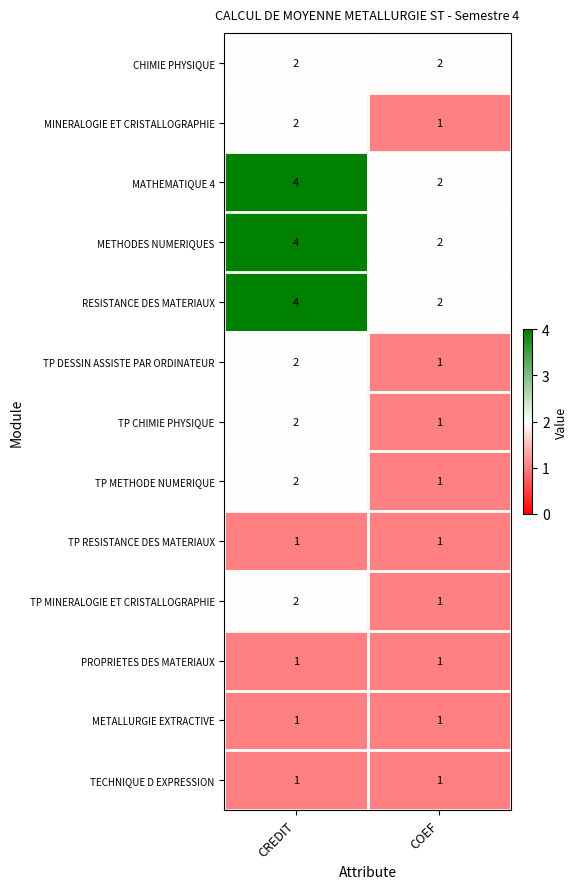

True or false: MINERALOGIE ET CRISTALLOGRAPHIE has a value of 2 at CREDIT.

True